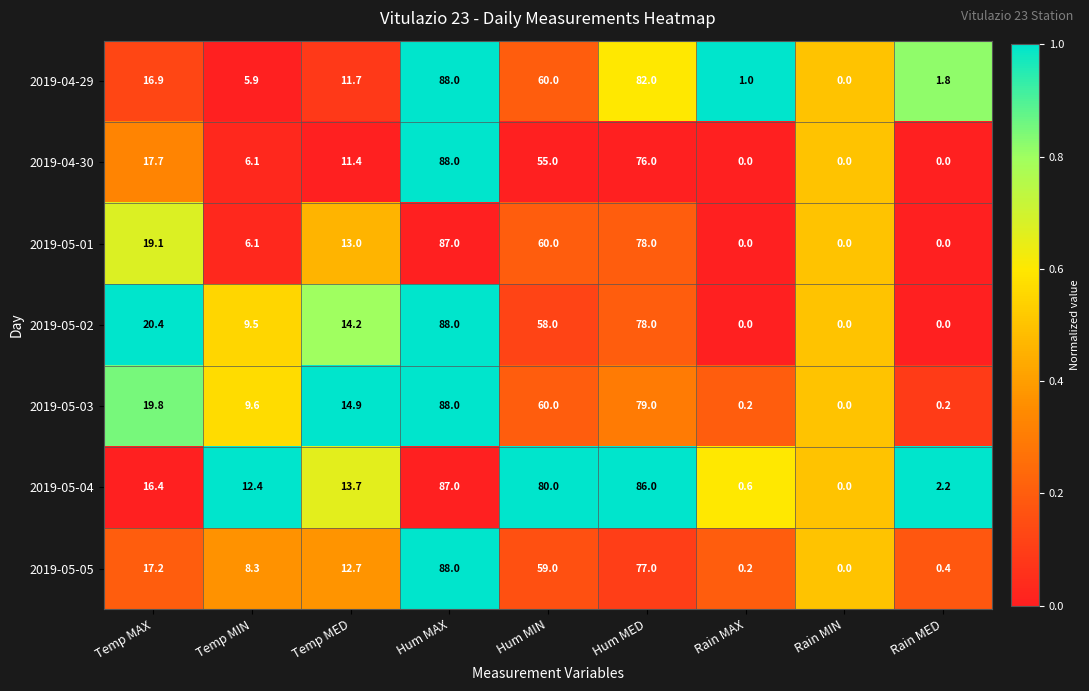

What is the total value across all series at Rain MAX?

2.0